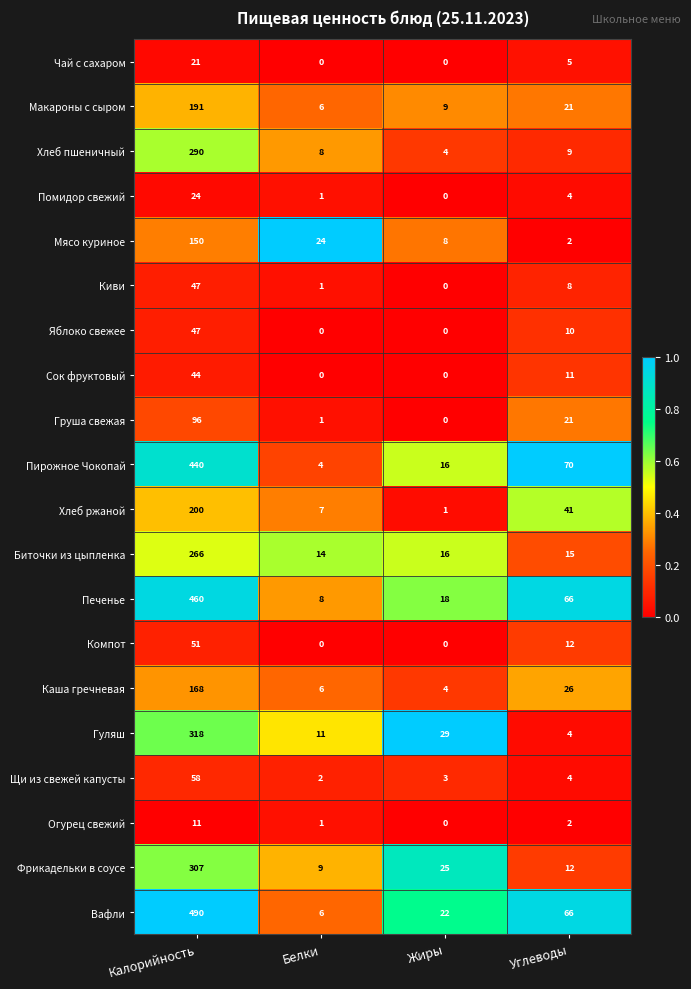

How many values in the Макароны с сыром series are below 21?

2